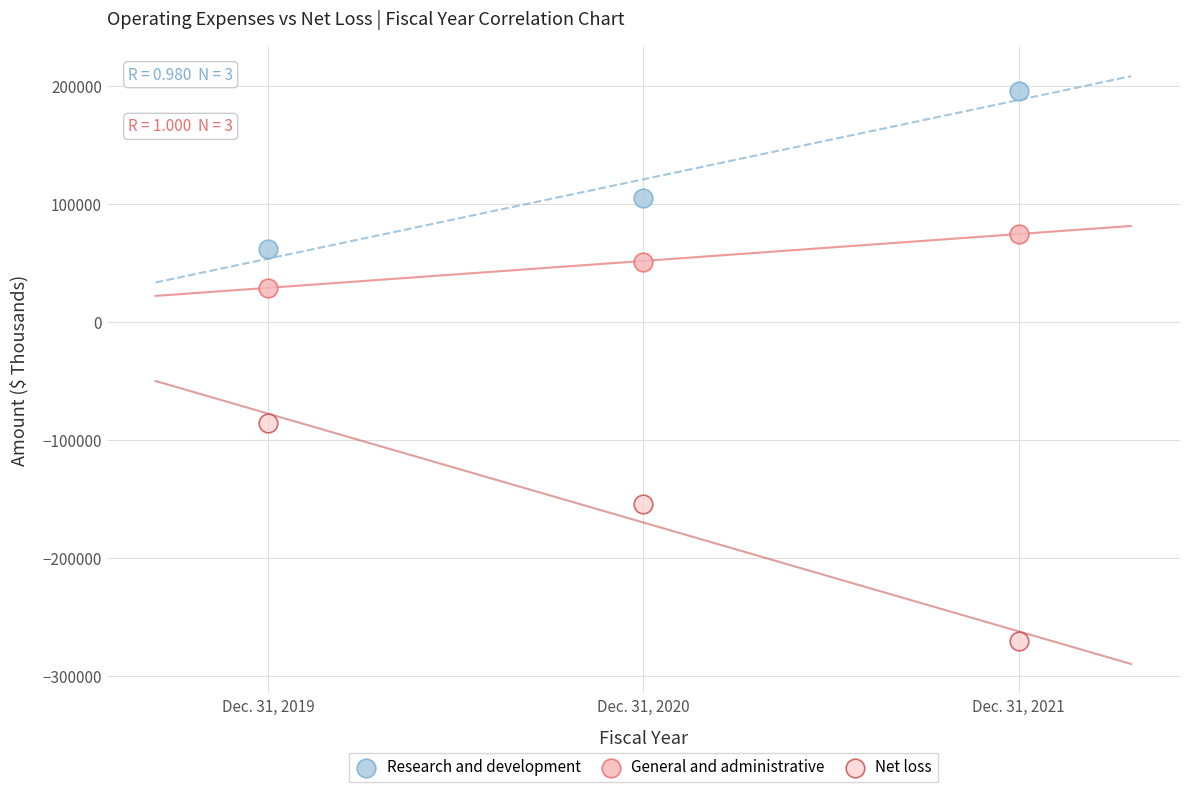

Which series reaches the minimum Y coordinate?

Net loss